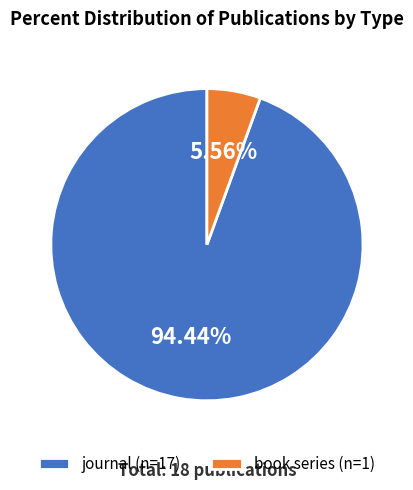

What is the largest slice in the pie chart?

journal